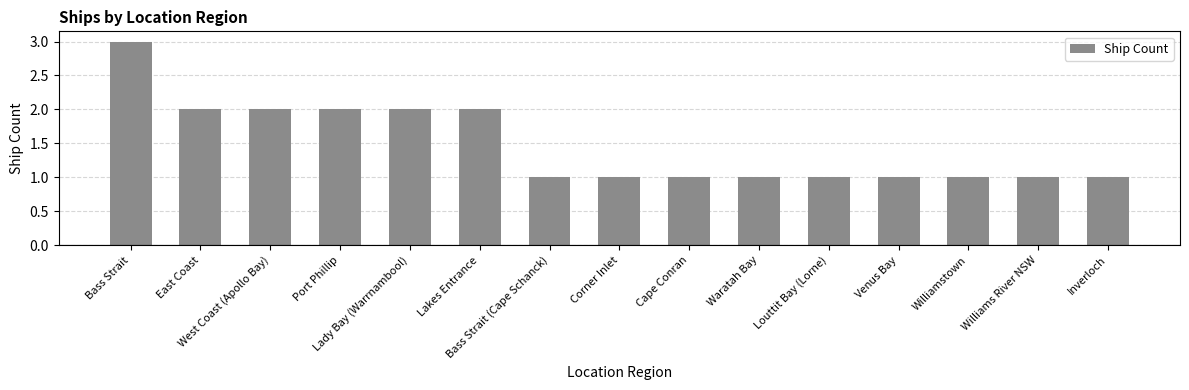

Reading left to right, extract all data points from this chart.

3	2	2	2	2	2	1	1	1	1	1	1	1	1	1